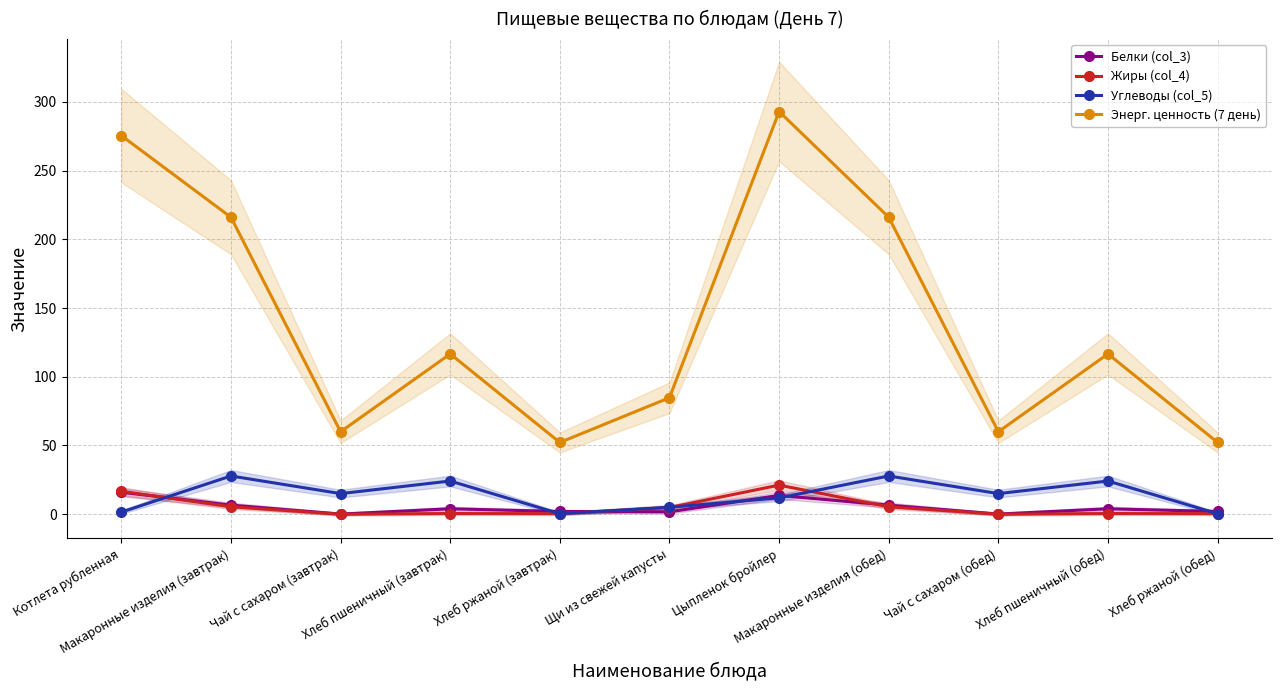

List the labels in order of Углеводы (col_5) value, largest first.

Макаронные изделия (завтрак), Макаронные изделия (обед), Хлеб пшеничный (завтрак), Хлеб пшеничный (обед), Чай с сахаром (завтрак), Чай с сахаром (обед), Цыпленок бройлер, Щи из свежей капусты, Котлета рубленная, Хлеб ржаной (завтрак), Хлеб ржаной (обед)